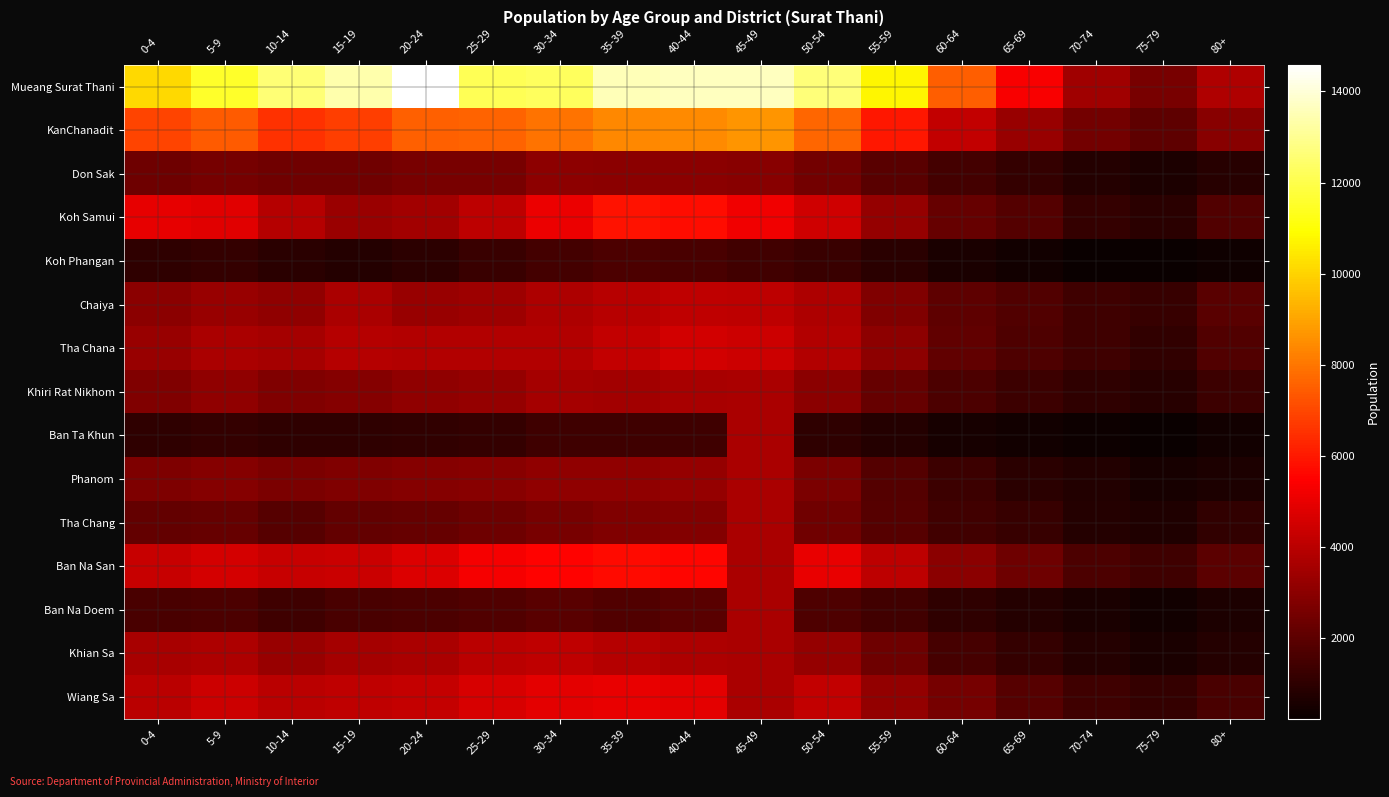

At how many categories does at least one series exceed 7226?

13